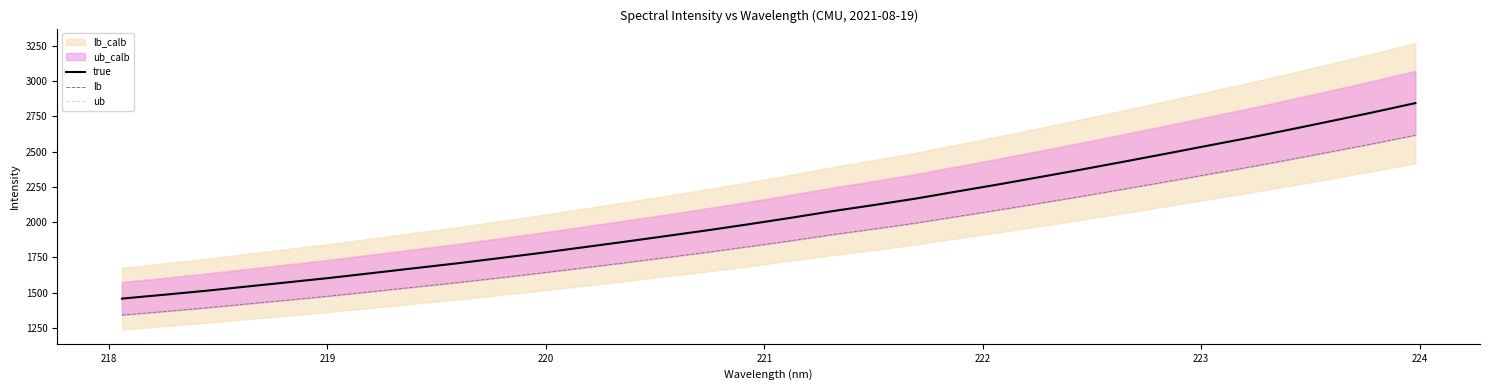

What is the value of the true point at the 23rd from the left?

2319.4